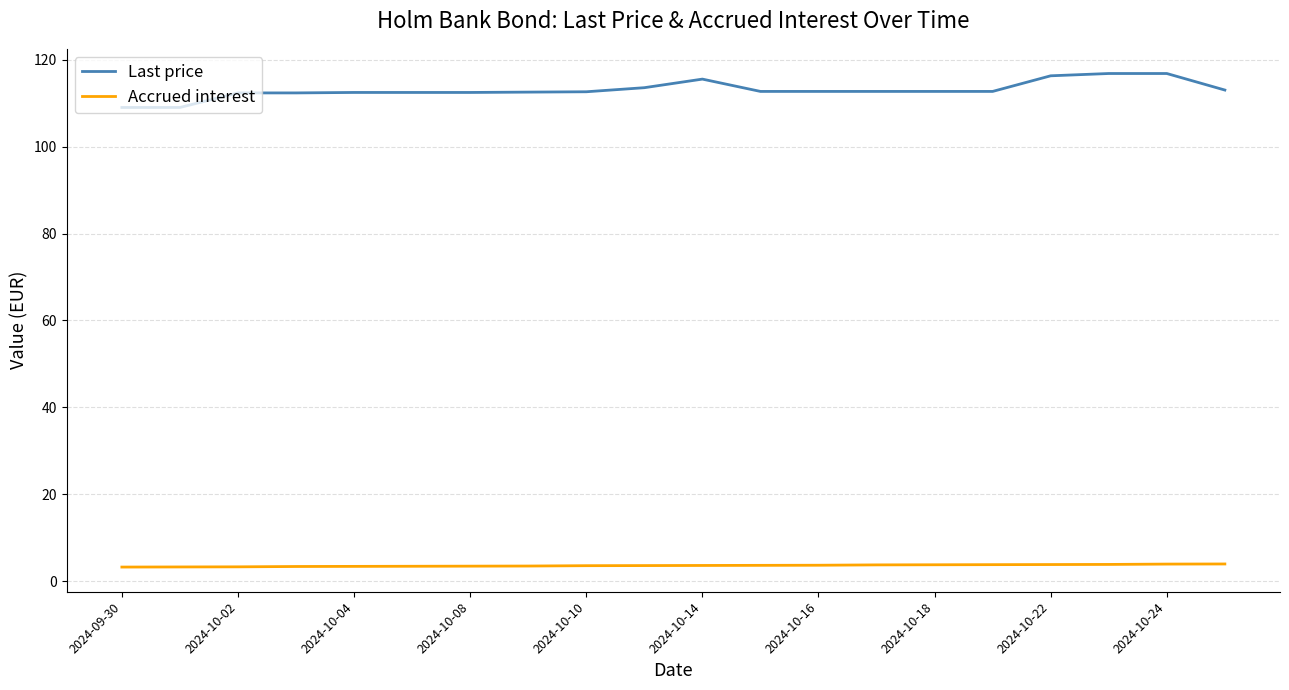

What is the maximum value shown in the chart?

116.8